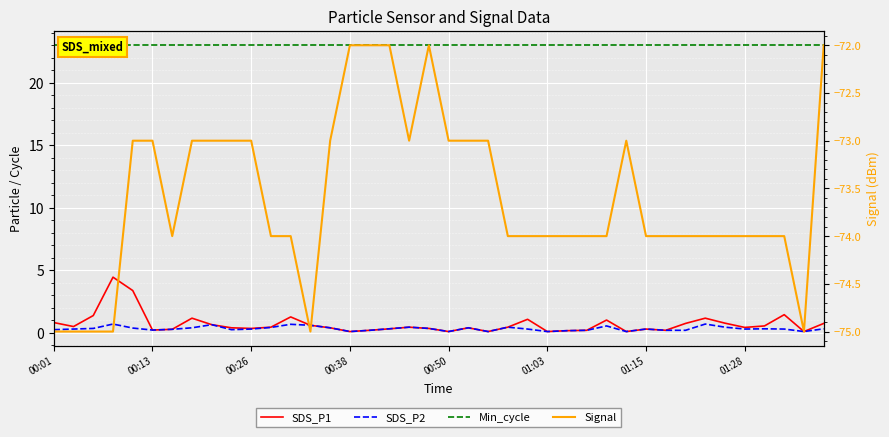

Between 01:03 and 14, which series saw the biggest shift?

SDS_P1